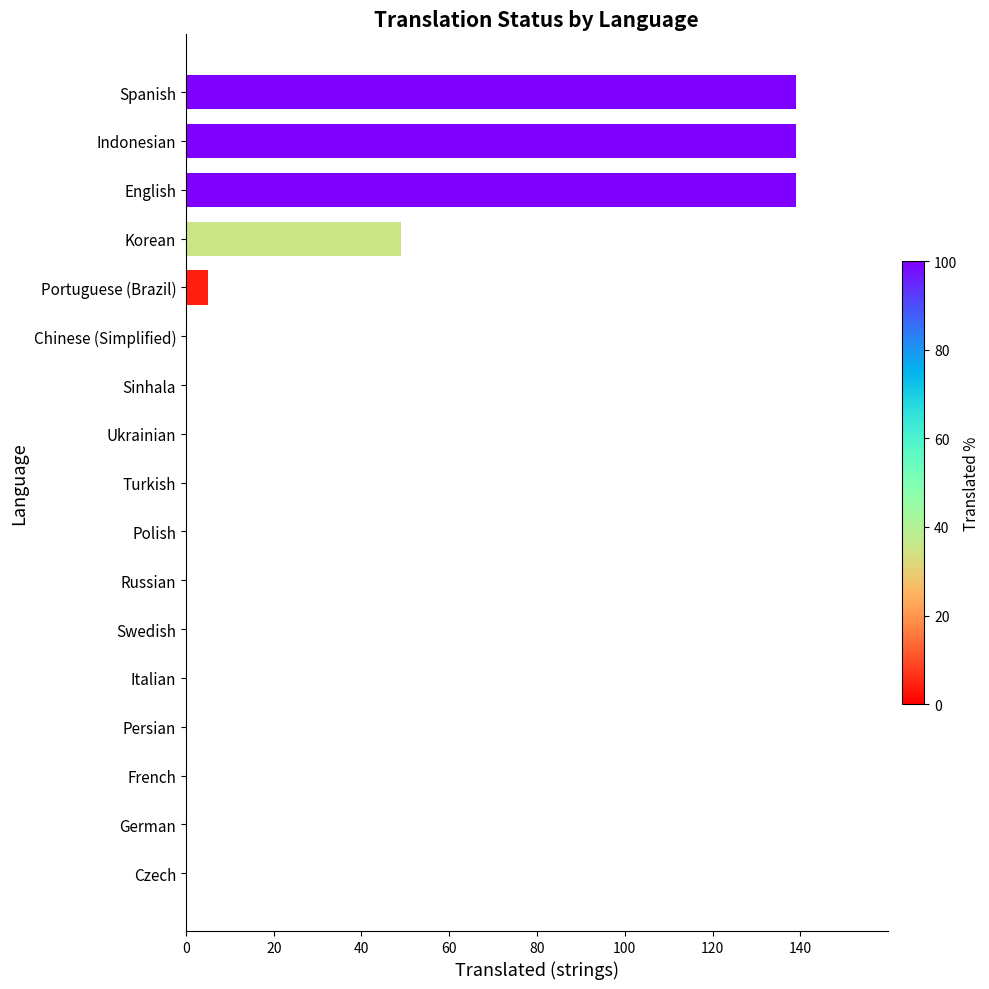

What is the sum of all values?

471